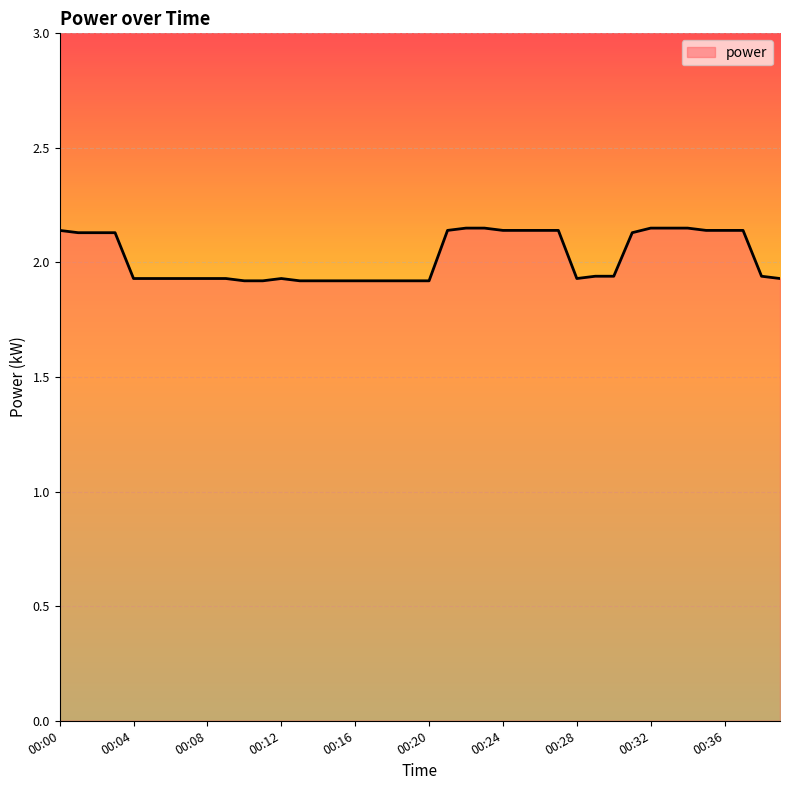

What is the value of the 39th point from the left?

1.9